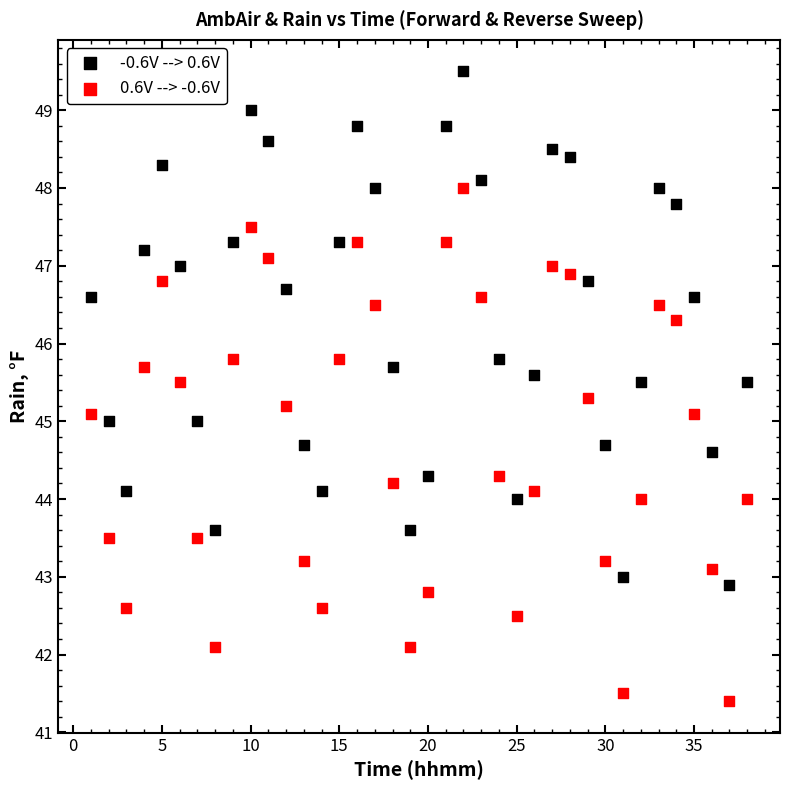

Which series contains the lowest Y value?

0.6V --> -0.6V